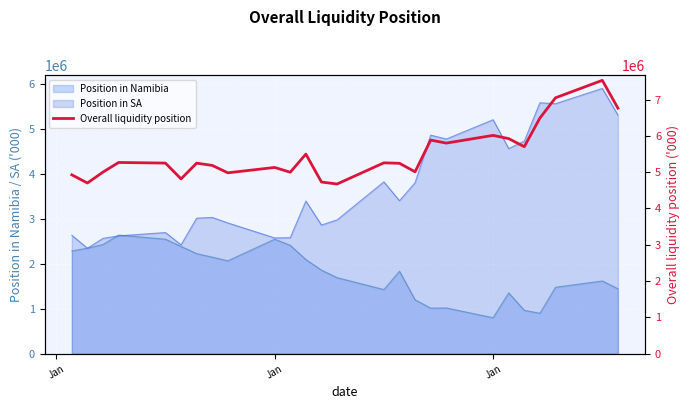

How many data points are less than 5249864?

13